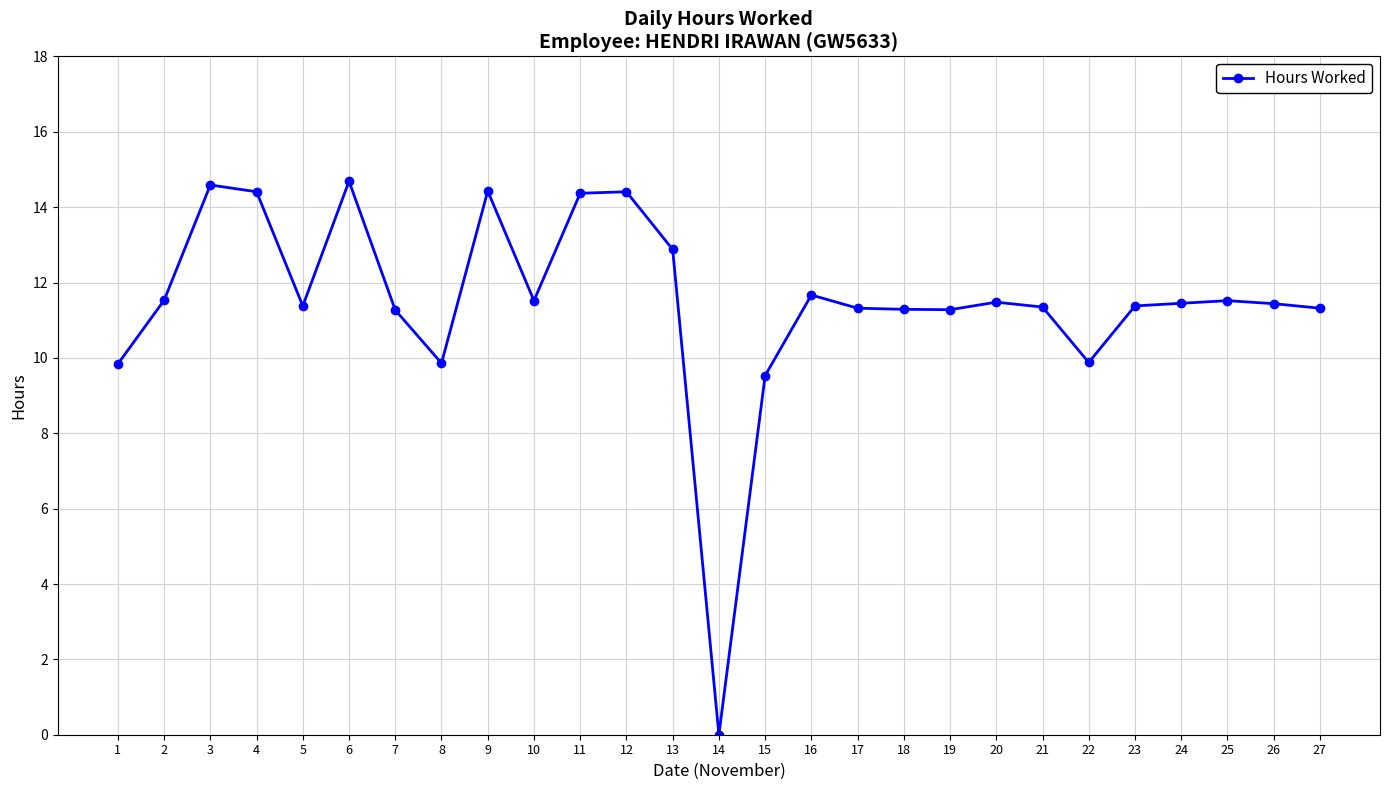

What is the greatest value displayed?

14.7